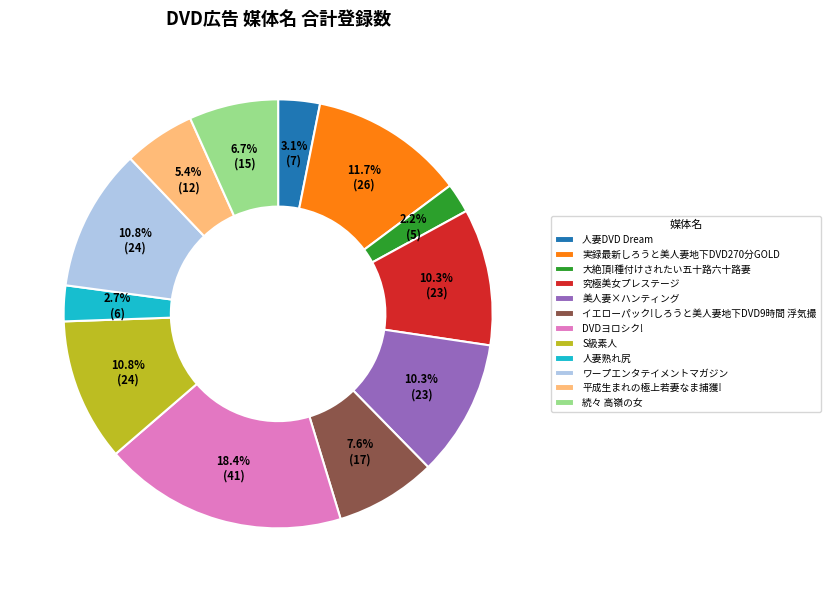

Which category has the biggest portion of the pie?

DVDヨロシク!